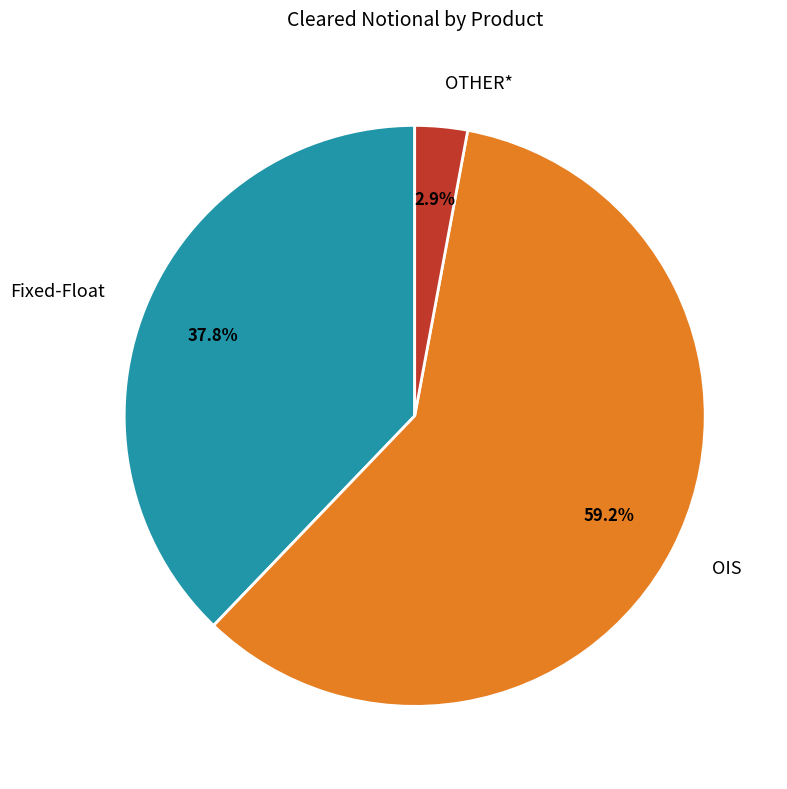

True or false: Fixed-Float accounts for 38% of the total.

True